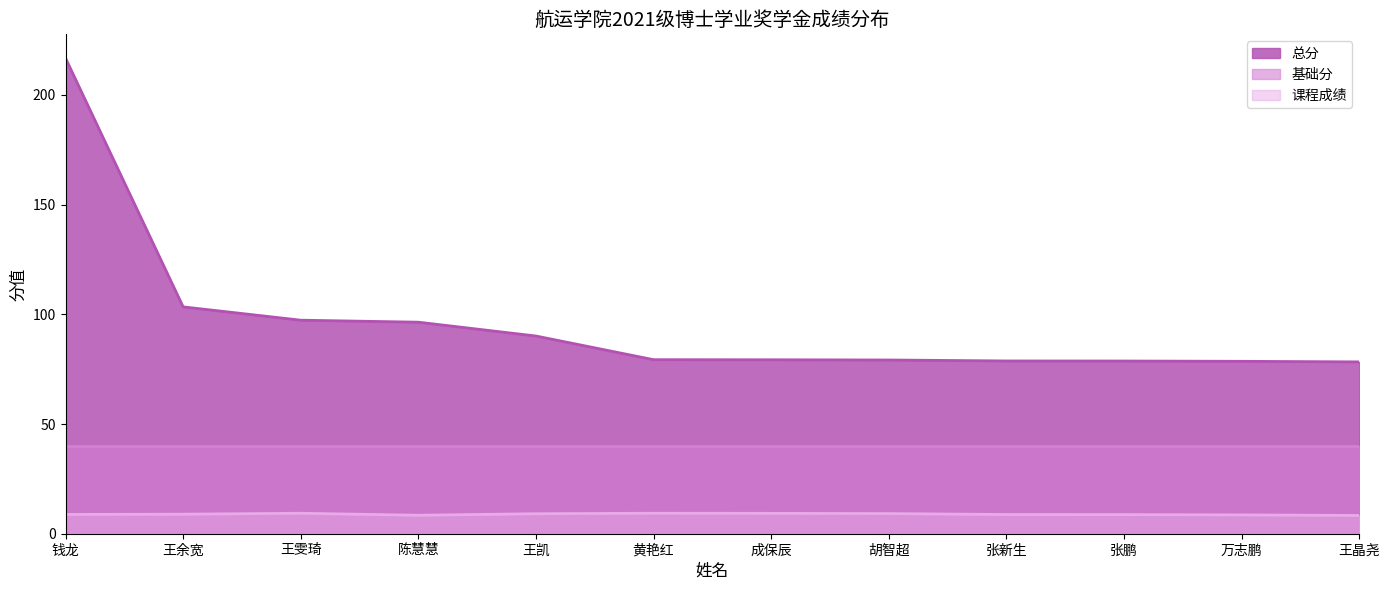

What is the difference between the maximum and minimum values in the 总分 series?

138.5